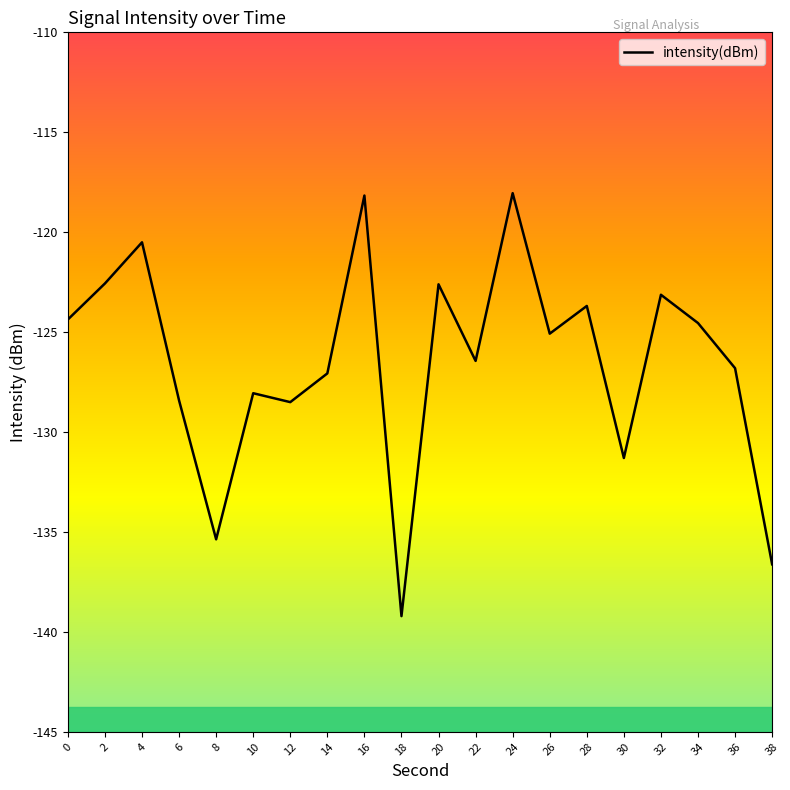

What is the smallest value displayed?

-139.2